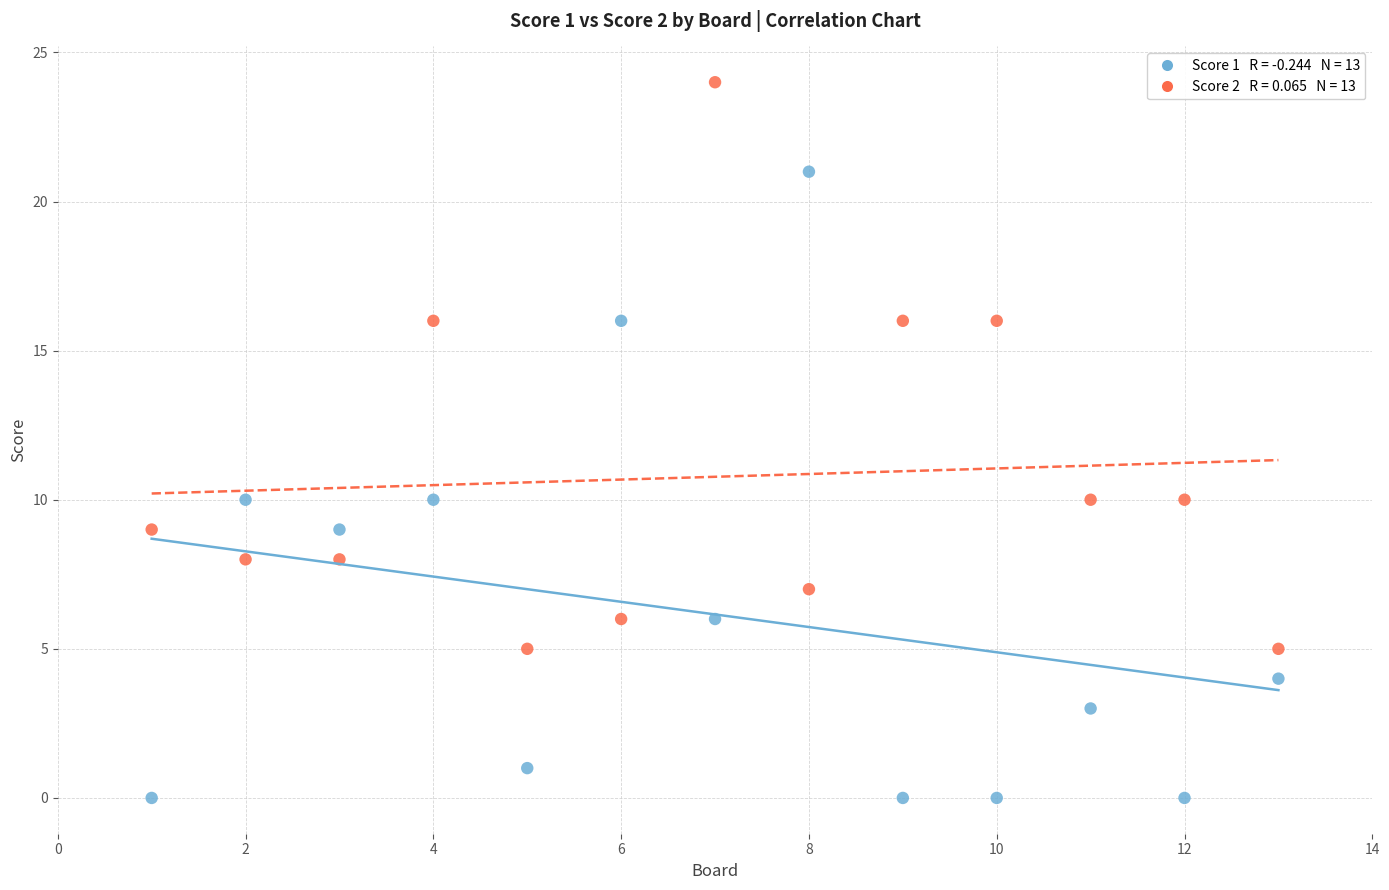

Across all data points, what is the range of X values (max minus min)?

12